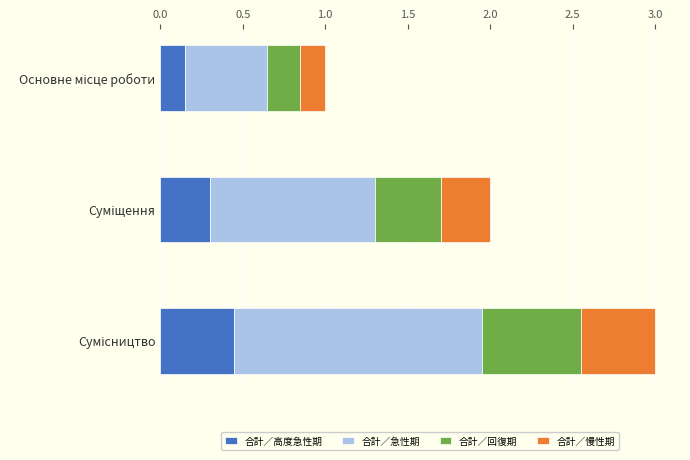

What is the difference between the maximum and minimum values in the 合計／高度急性期 series?

0.3